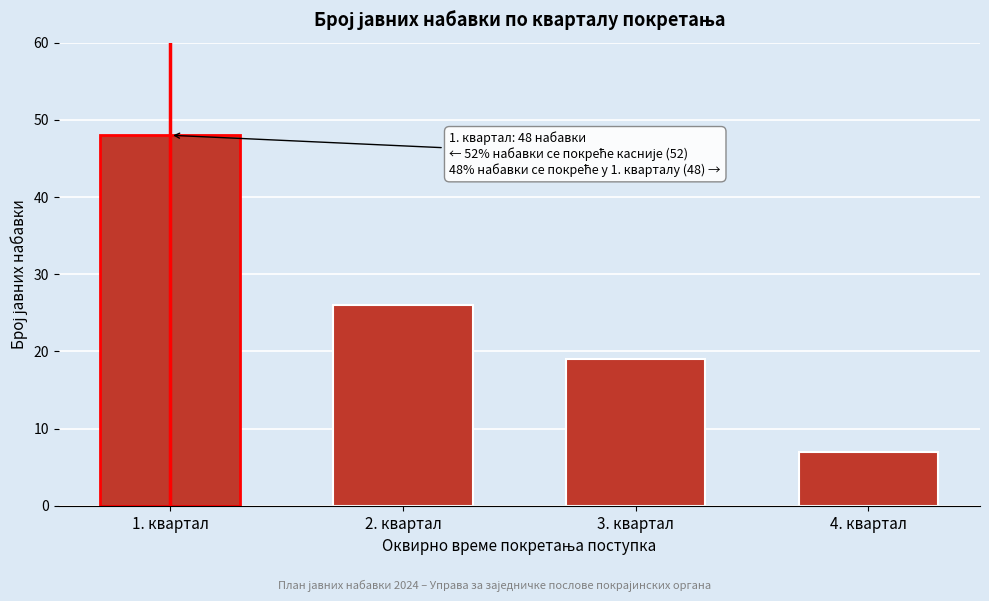

Reading left to right, list all the values displayed in this chart.

1. квартал=48	2. квартал=26	3. квартал=19	4. квартал=7